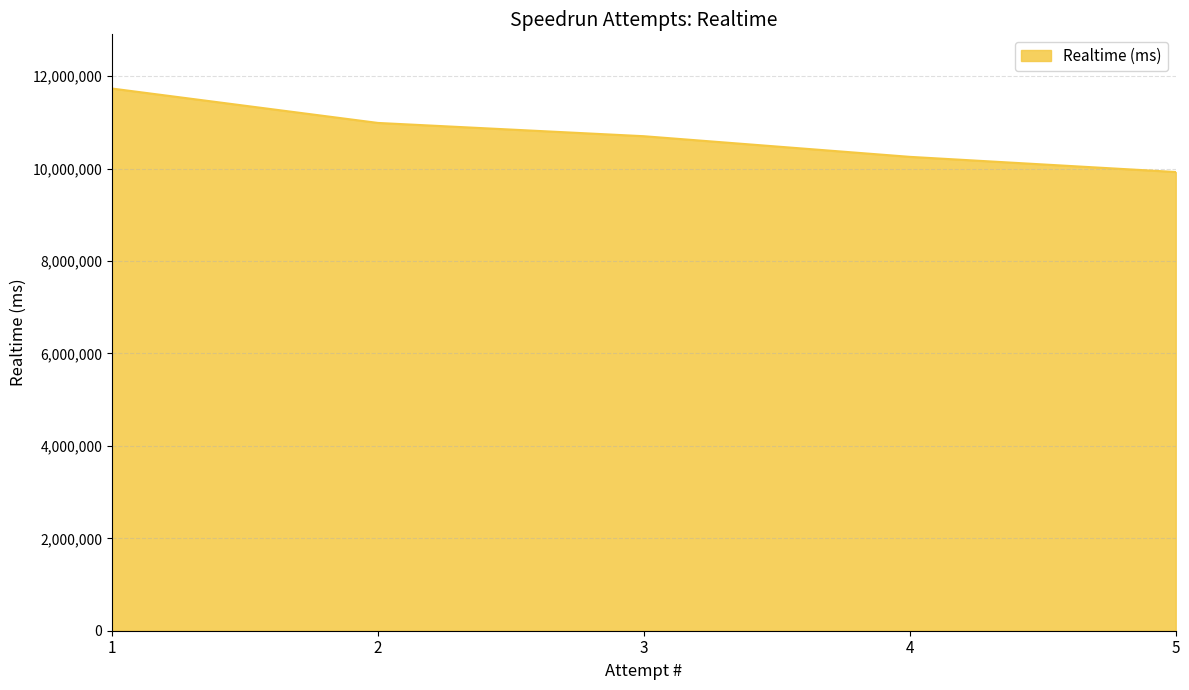

Reading left to right, what are all the values shown in this chart?

1=11734030	2=10989883	3=10702468	4=10255902	5=9927532